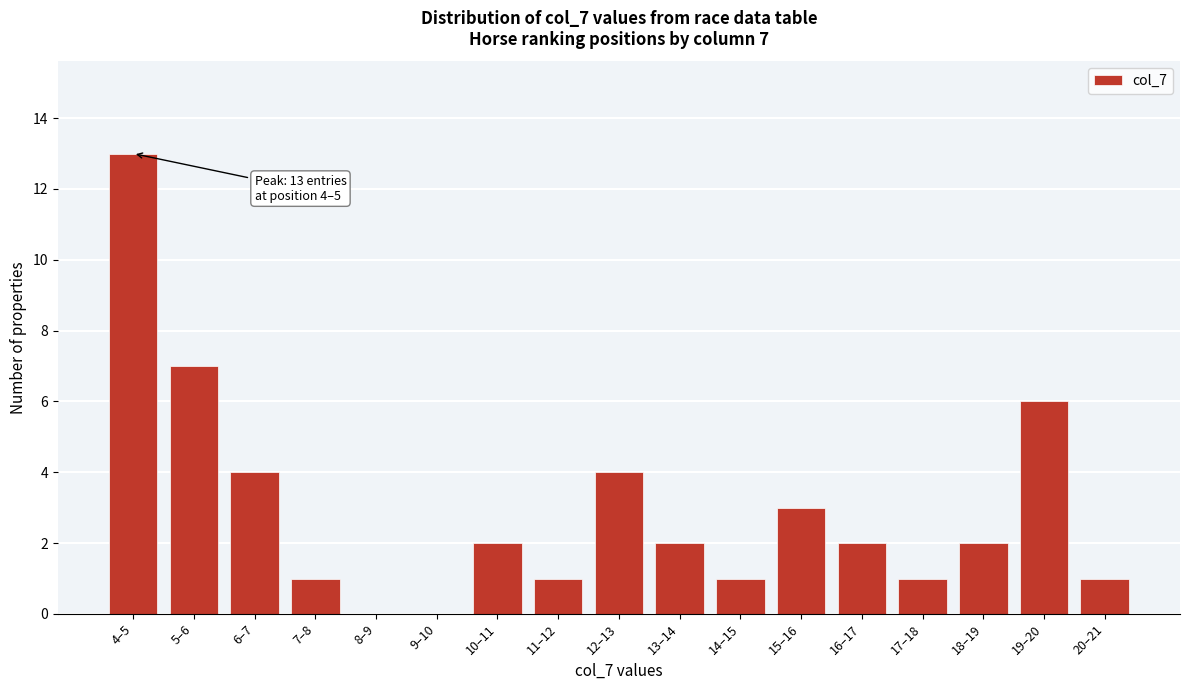

Reading left to right, what are all the values shown in this chart?

4–5=13	5–6=7	6–7=4	7–8=1	8–9=0	9–10=0	10–11=2	11–12=1	12–13=4	13–14=2	14–15=1	15–16=3	16–17=2	17–18=1	18–19=2	19–20=6	20–21=1